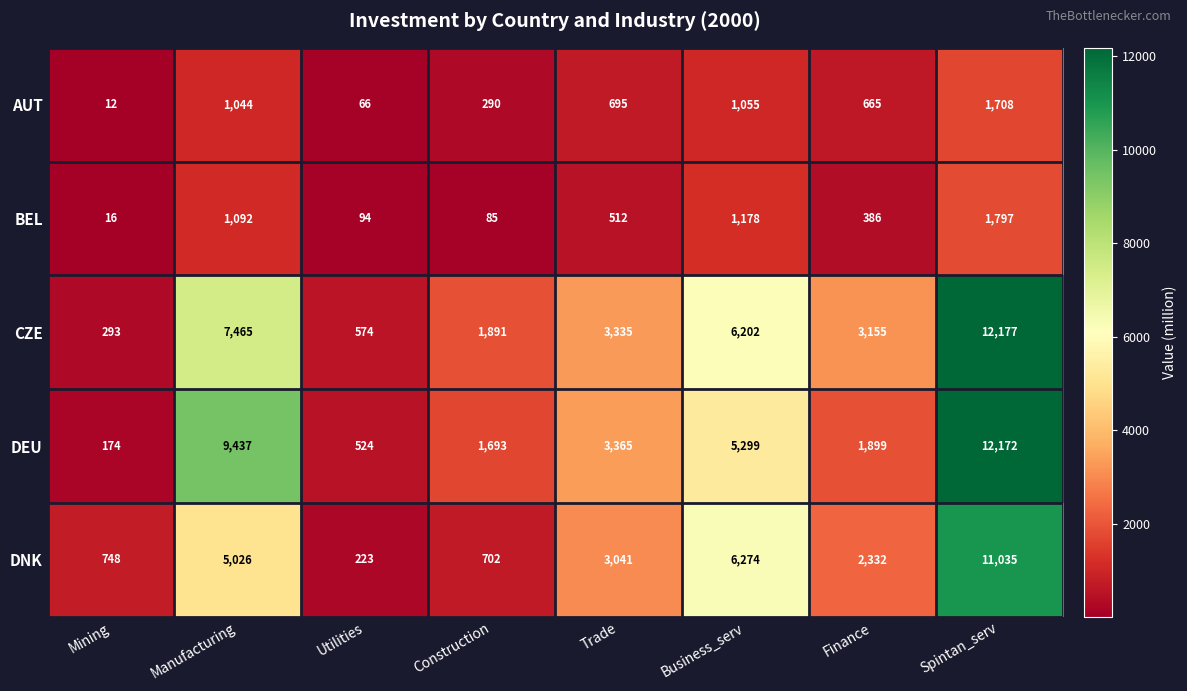

True or false: CZE has a value of 3045 at Manufacturing.

False